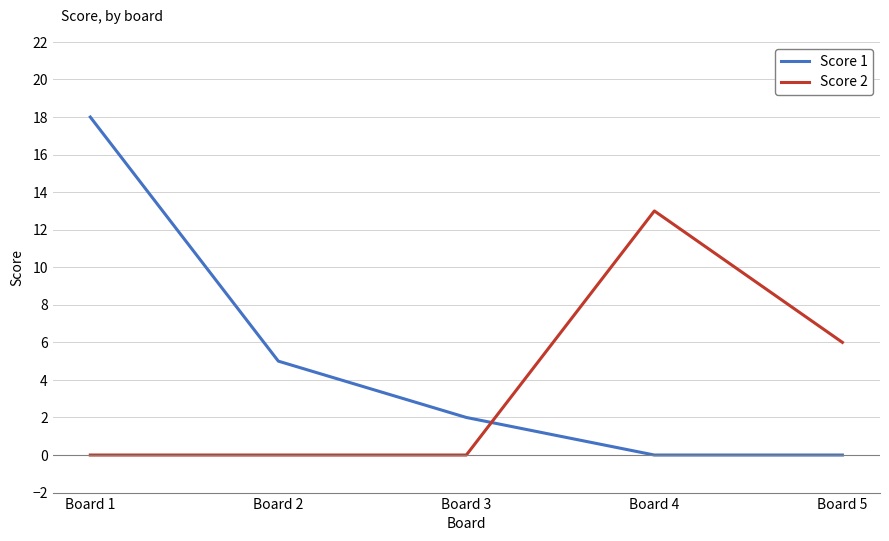

Which series has the widest spread of values?

Score 1